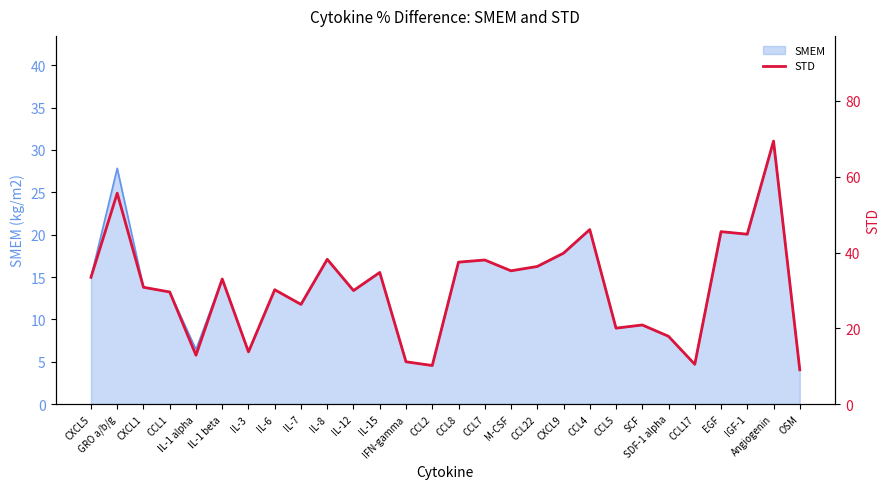

How many data points are less than 33?

14